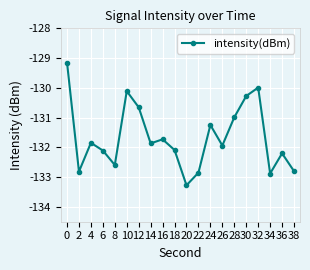

How many data points does each series have?

20